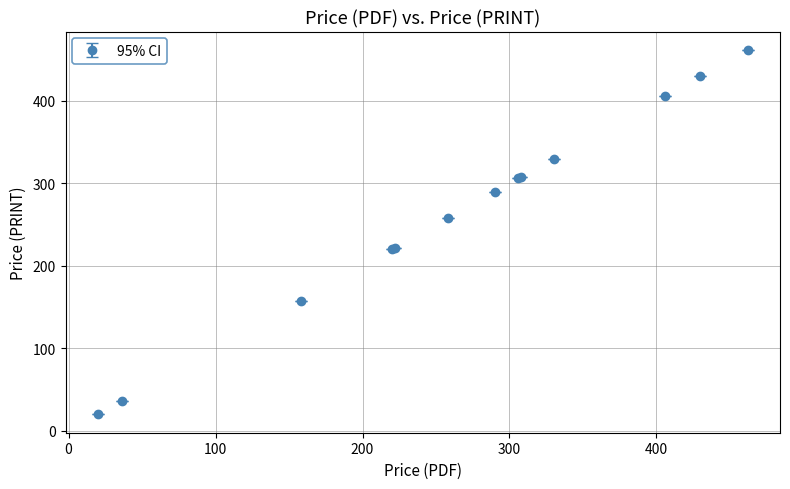

What is the difference between the maximum and minimum values?

442